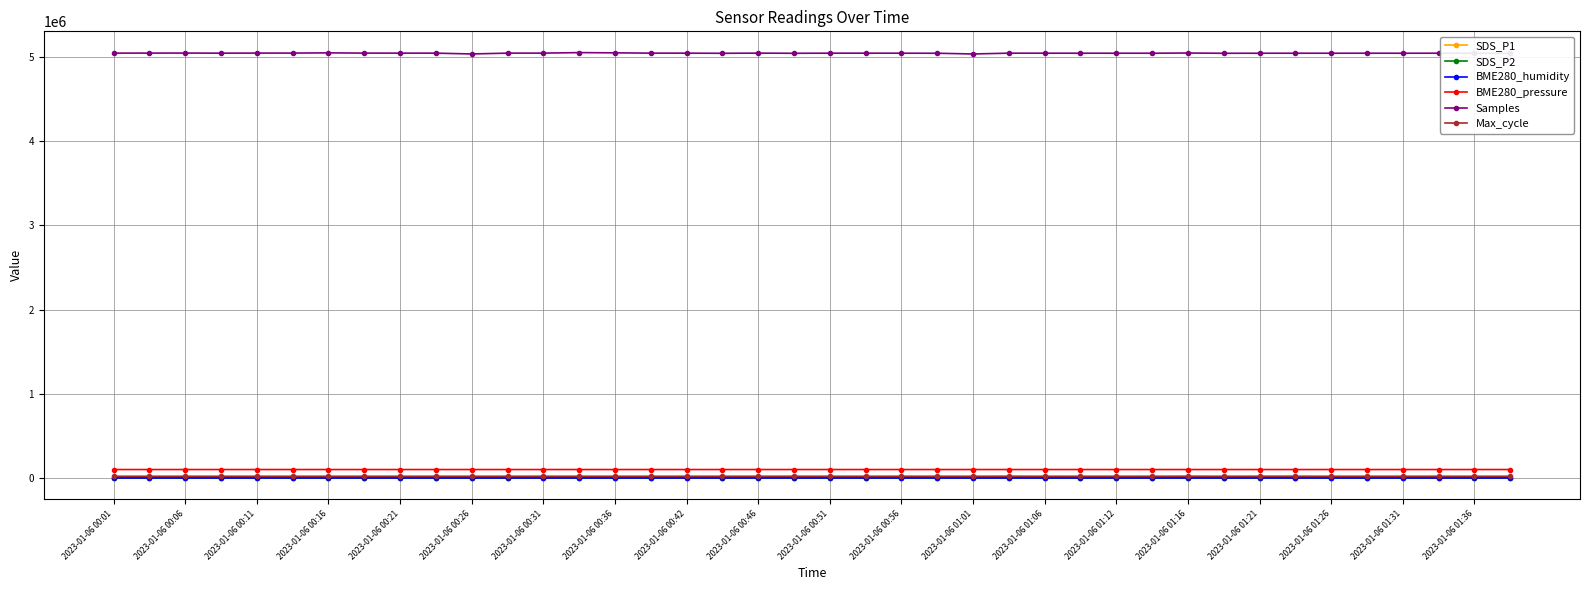

True or false: BME280_pressure has more than 1 interior local peaks.

True